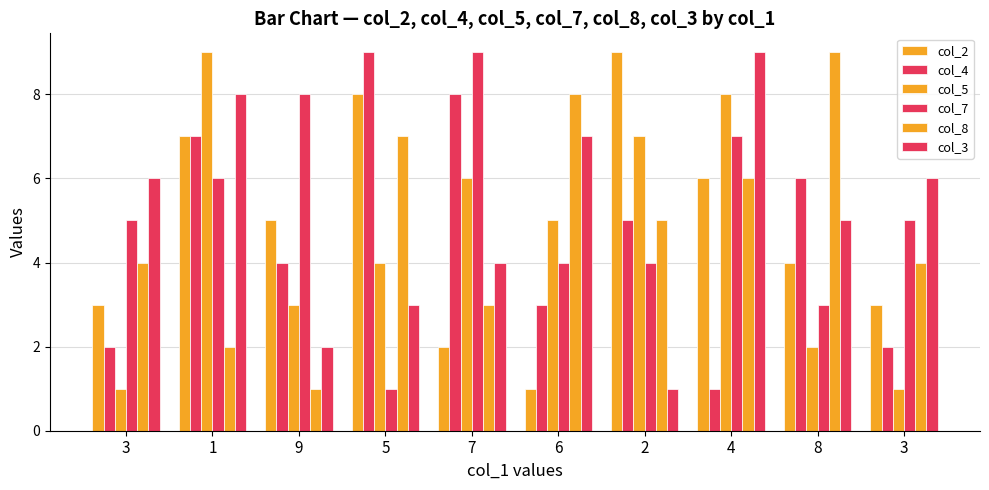

How many data points in col_3 are less than 6?

5